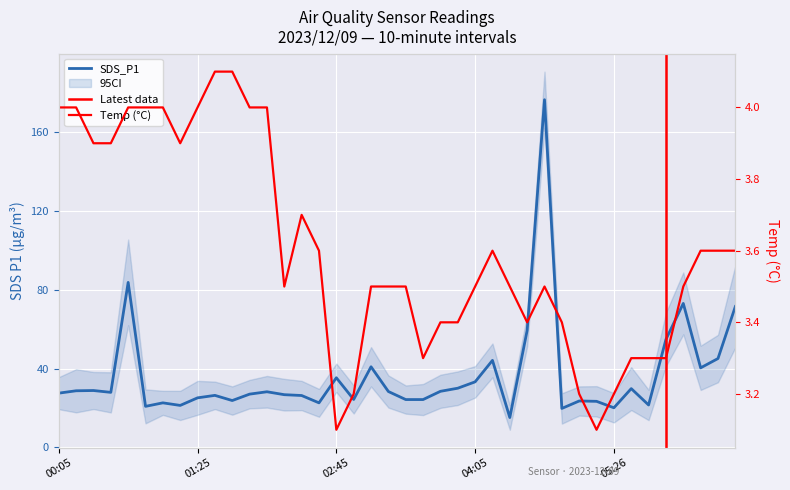

True or false: Temp has more than 0 interior local peaks.

True